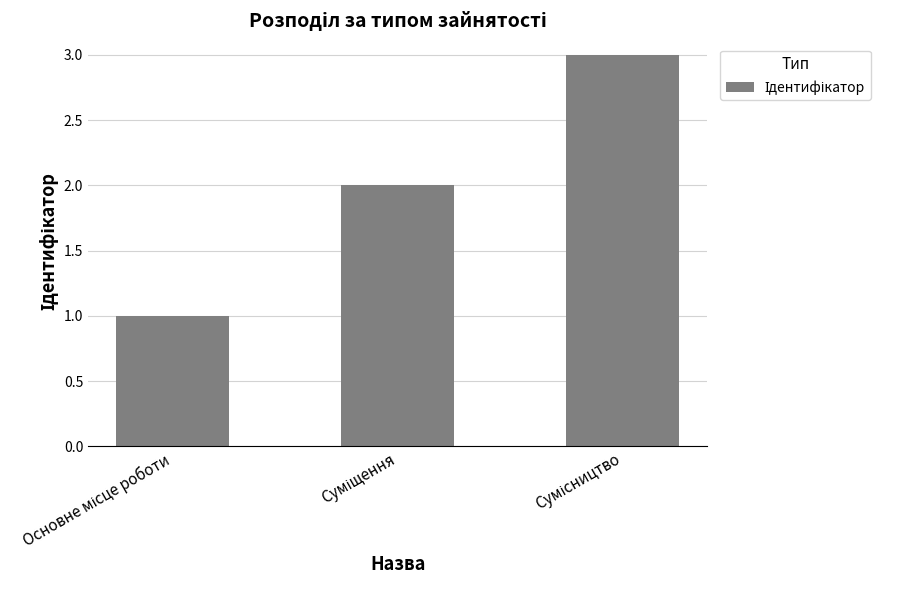

What is the greatest value displayed?

3